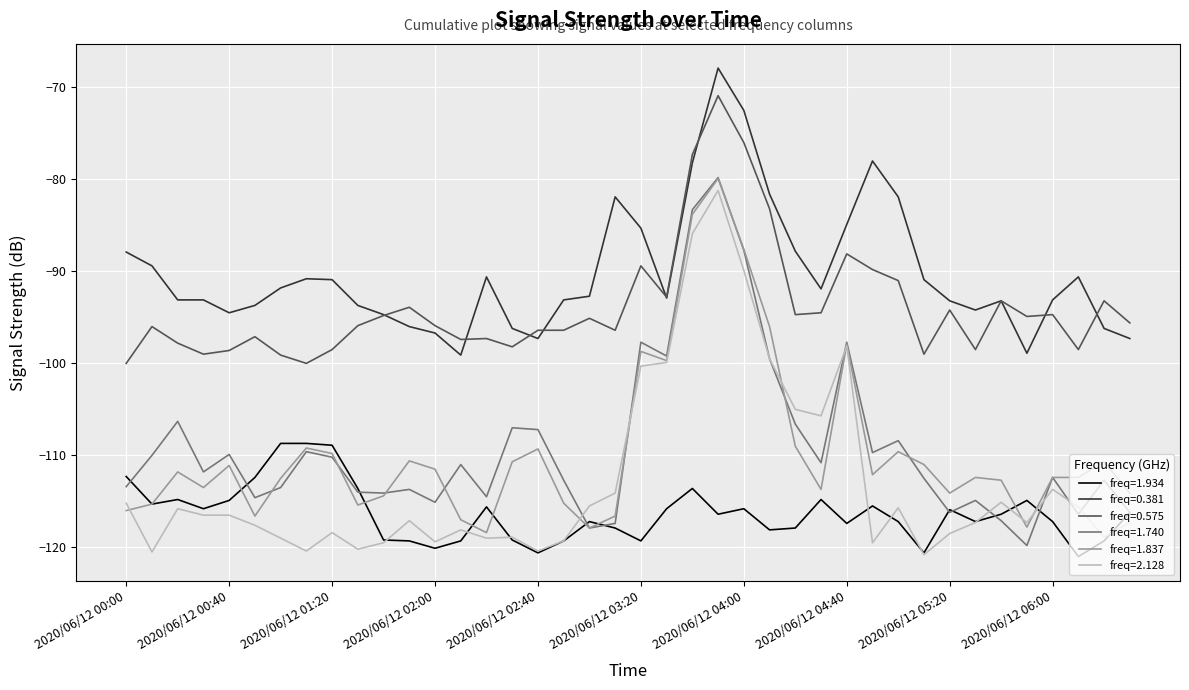

True or false: freq=2.128 and freq=0.575 intersect in this chart.

False